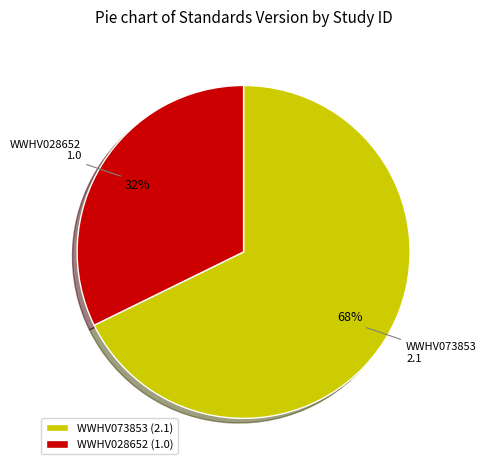

To the nearest percent, what is the average slice percentage?

50%